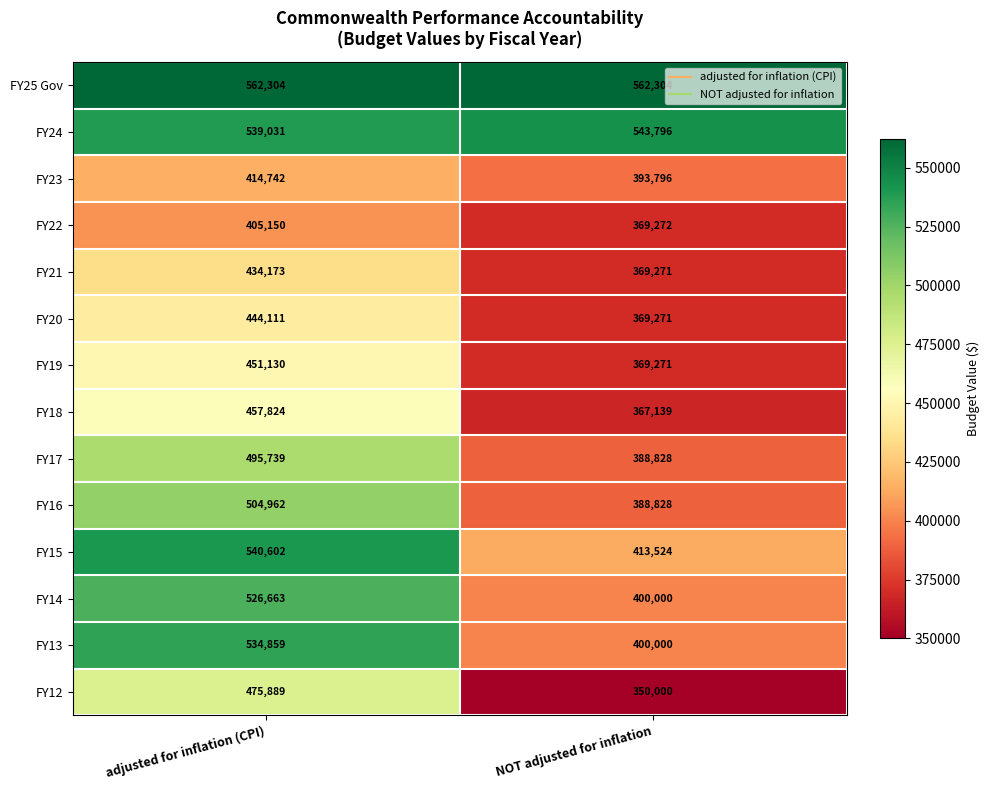

Read the FY16 value at NOT adjusted for inflation, to the nearest 50.

388850